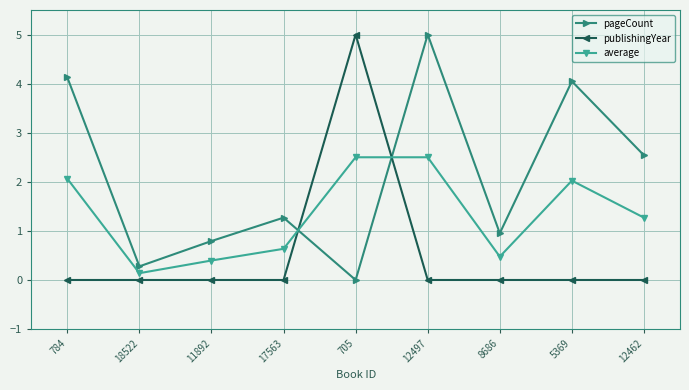

Reading right to left, what are all the values shown in this chart?

pageCount: 12462=2.5	5369=4.0	8686=1.0	12497=5.0	705=0.0	17563=1.3	11892=0.8	18522=0.3	784=4.1
publishingYear: 12462=0.0	5369=0.0	8686=0.0	12497=0.0	705=5.0	17563=0.0	11892=0.0	18522=0.0	784=0.0
average: 12462=1.3	5369=2.0	8686=0.5	12497=2.5	705=2.5	17563=0.6	11892=0.4	18522=0.1	784=2.1